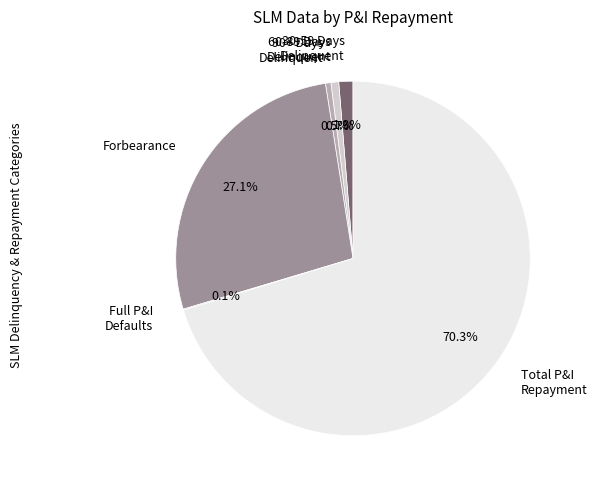

How much of the chart is everything except Total P&I Repayment?

29.7%